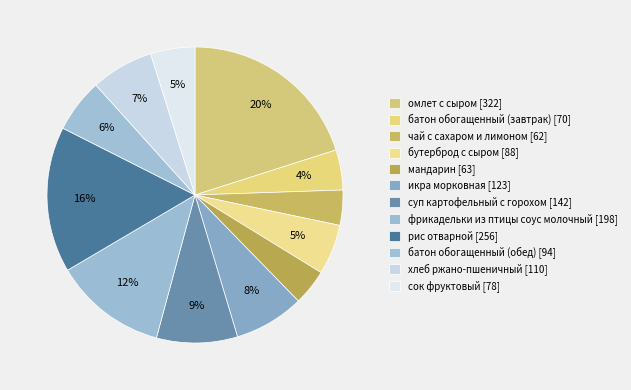

What percentage do фрикадельки из птицы соус молочный and чай с сахаром и лимоном together represent?

16.1%